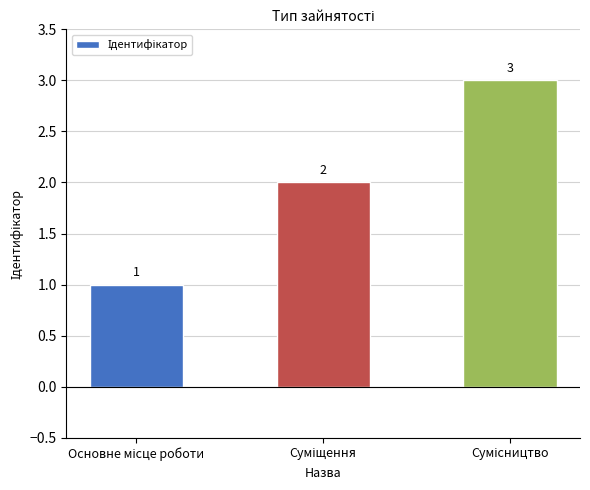

What is the value of the 2nd bar from the left?

2